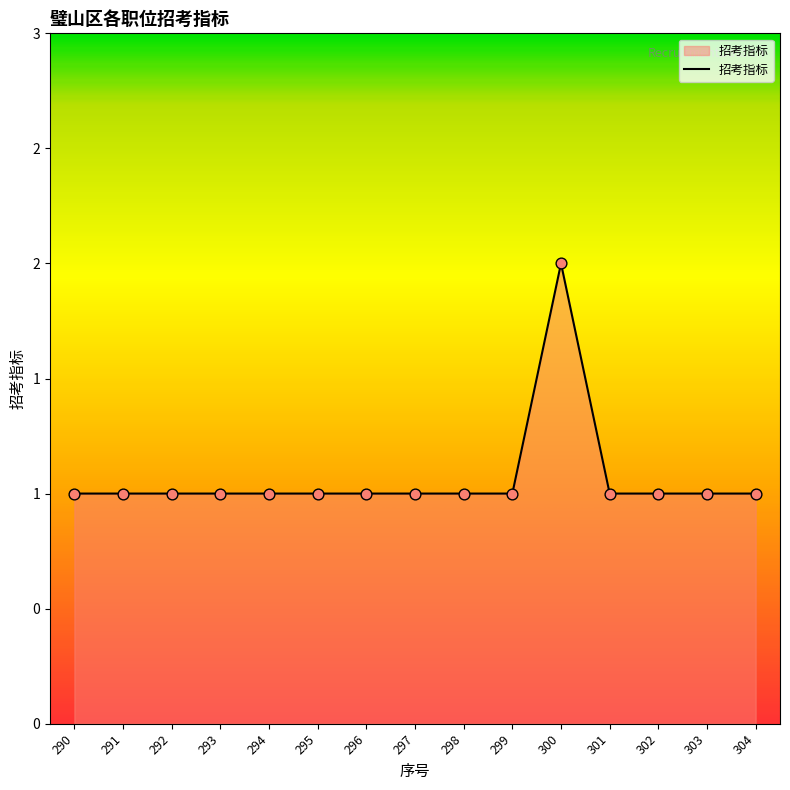

Approximately how many times larger is the value at 302 compared to 299?

1.0